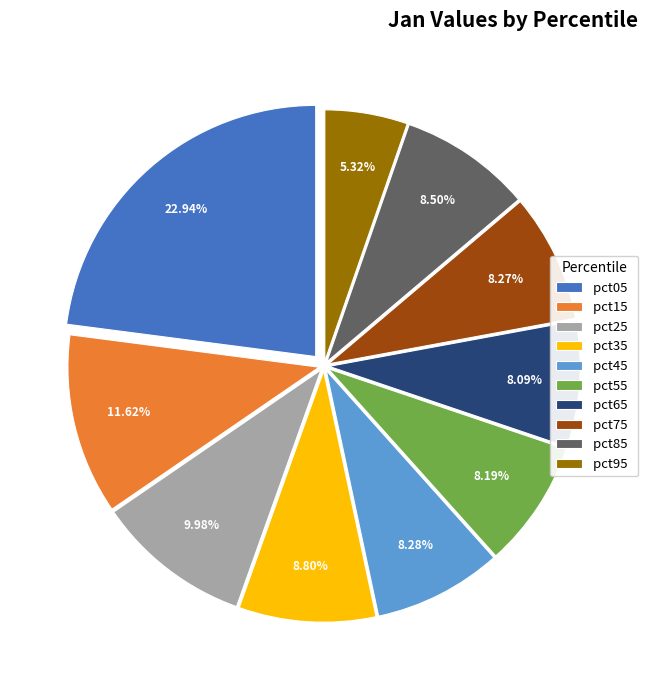

To the nearest percent, what portion does pct15 represent?

12%